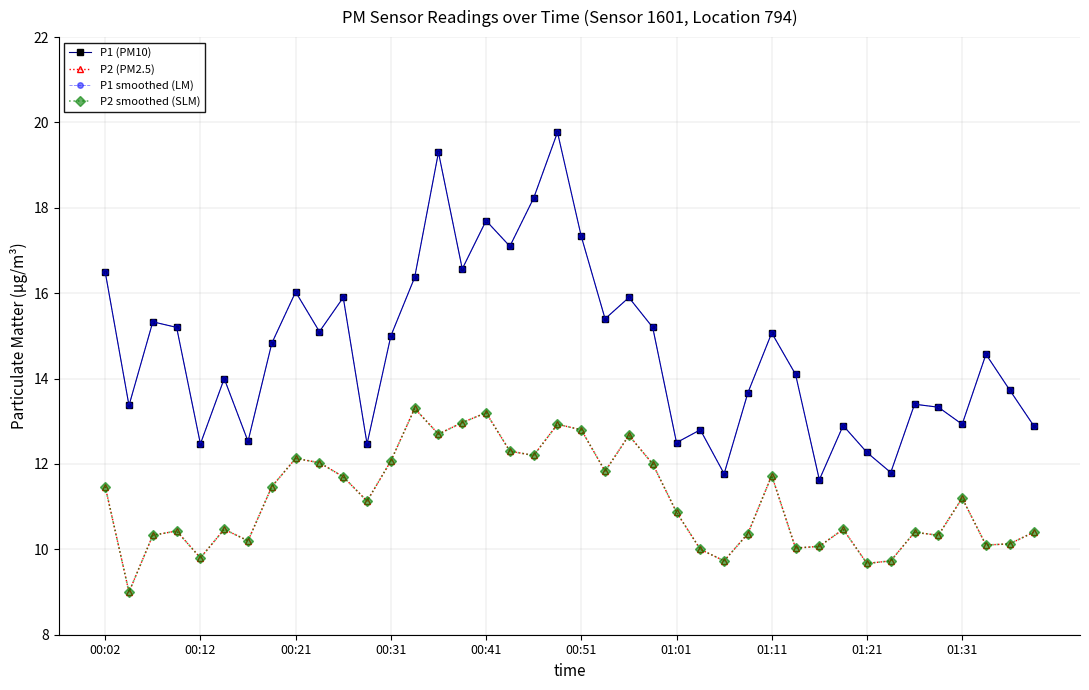

Is this an area chart (filled region under the line)?

No